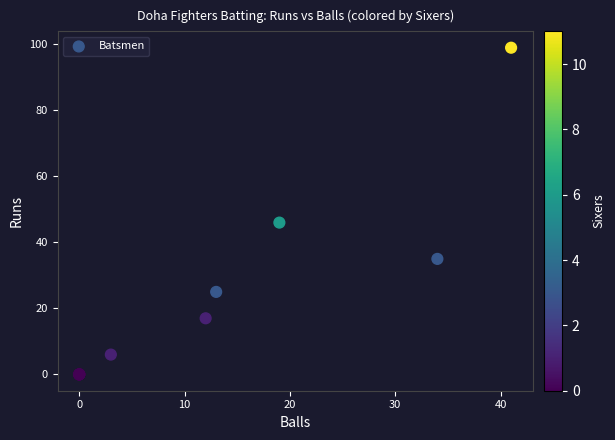

What Y value in the scatter plot is closest to 49?

46